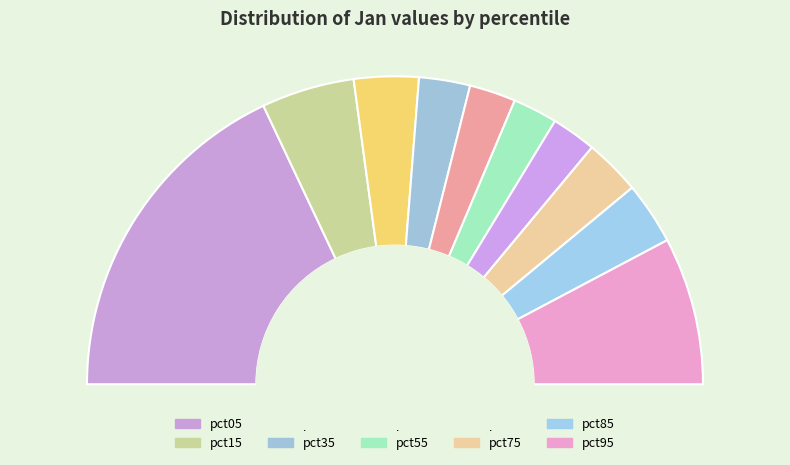

To the nearest percent, what is the combined percentage of pct95 and pct25?

22%